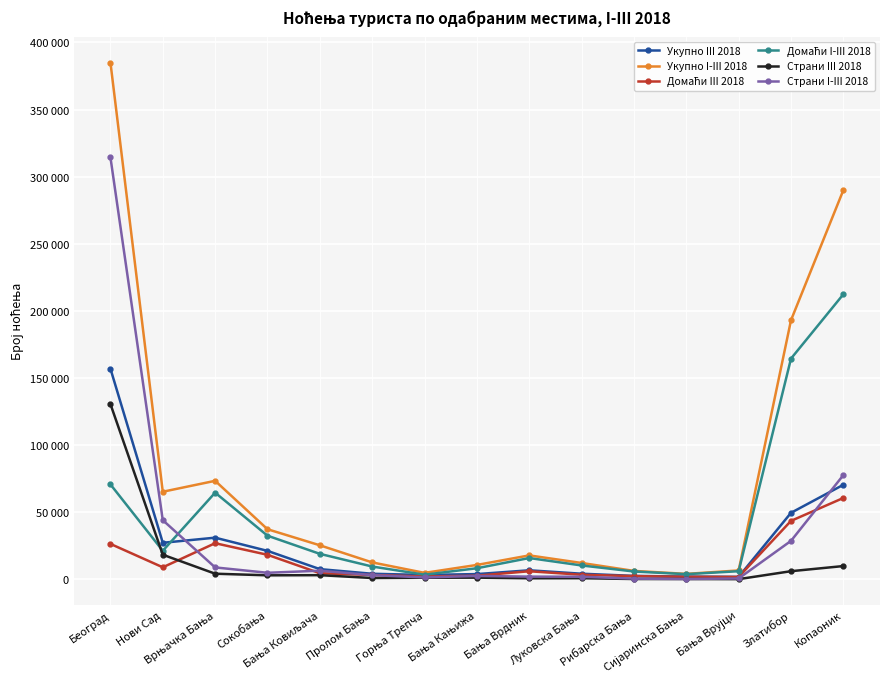

What is the maximum value for Укупно III 2018?

156878